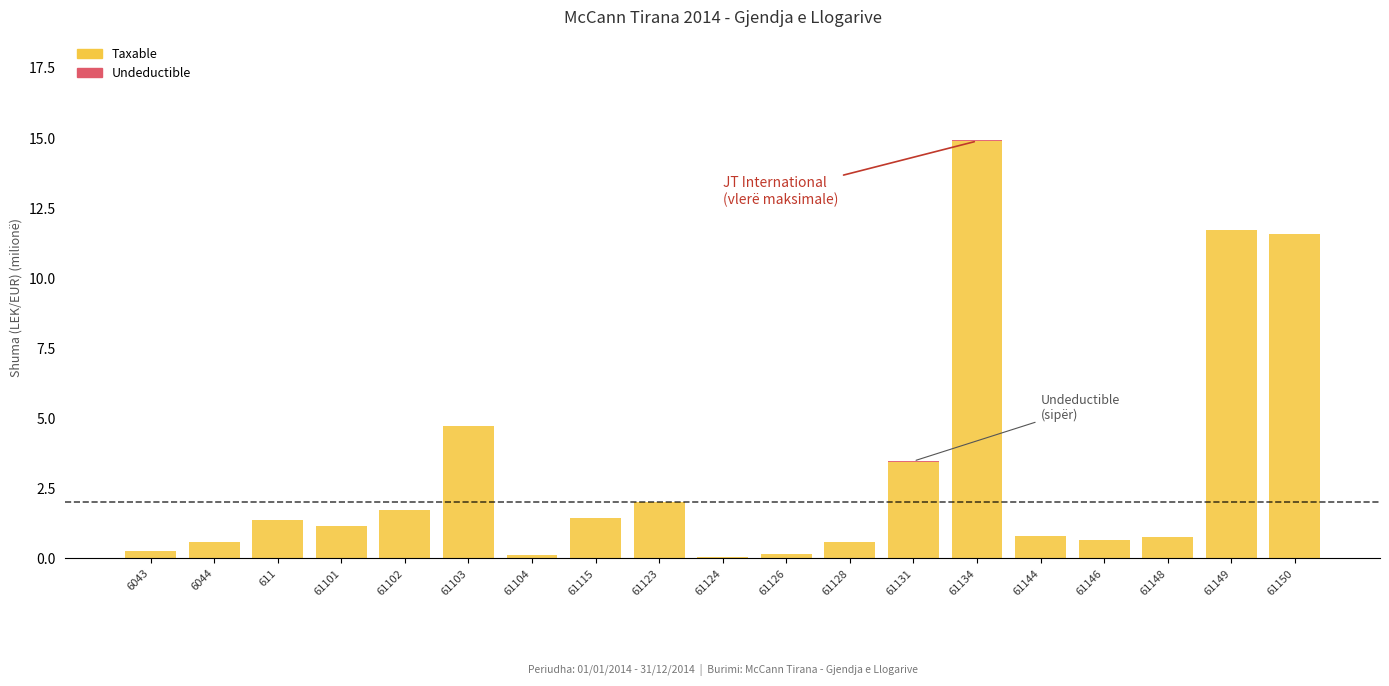

What is the sum of the Taxable values at 61124 and 6044?

0.6